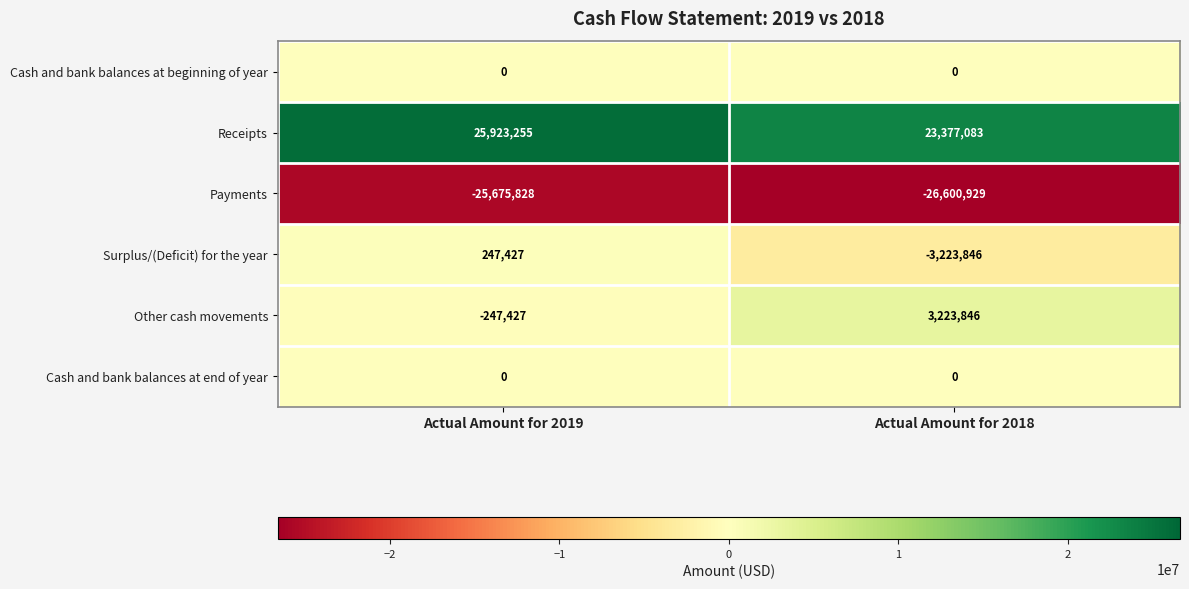

What is the difference between the maximum and minimum values in the Surplus/(Deficit) for the year series?

3471273